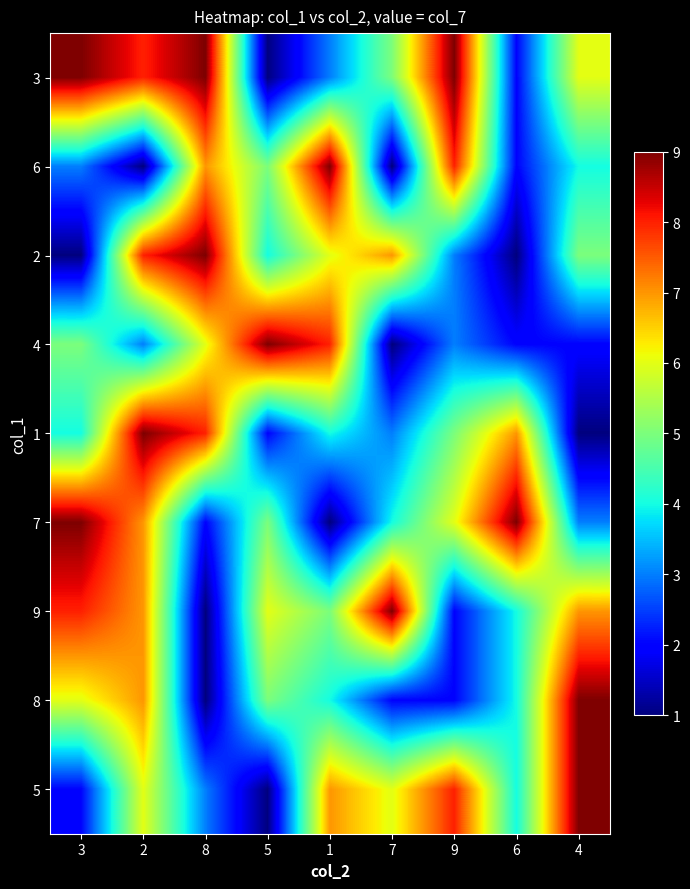

Reading right to left, transcribe all the data shown in this chart.

3: 4=6	6=2	9=9	7=5	1=3	5=1	8=9	2=8	3=9
6: 4=4	6=2	9=8	7=1	1=9	5=5	8=7	2=1	3=3
2: 4=5	6=1	9=3	7=7	1=6	5=4	8=9	2=8	3=1
4: 4=2	6=2	9=3	7=1	1=8	5=9	8=6	2=3	3=5
1: 4=1	6=7	9=5	7=3	1=4	5=2	8=8	2=9	3=4
7: 4=3	6=9	9=6	7=4	1=1	5=5	8=2	2=7	3=9
9: 4=7	6=4	9=2	7=9	1=5	5=6	8=1	2=7	3=8
8: 4=9	6=4	9=2	7=2	1=4	5=5	8=1	2=7	3=6
5: 4=9	6=4	9=8	7=6	1=7	5=1	8=3	2=6	3=2